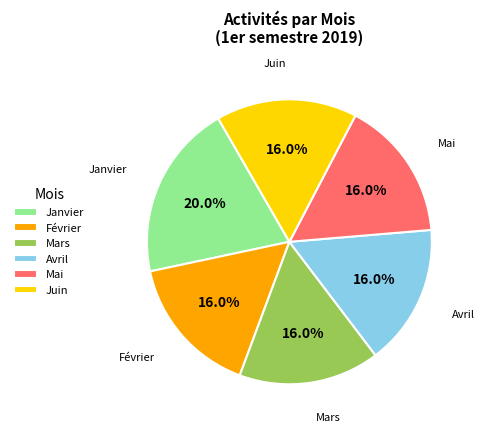

Which has a higher value, Avril or Janvier?

Janvier